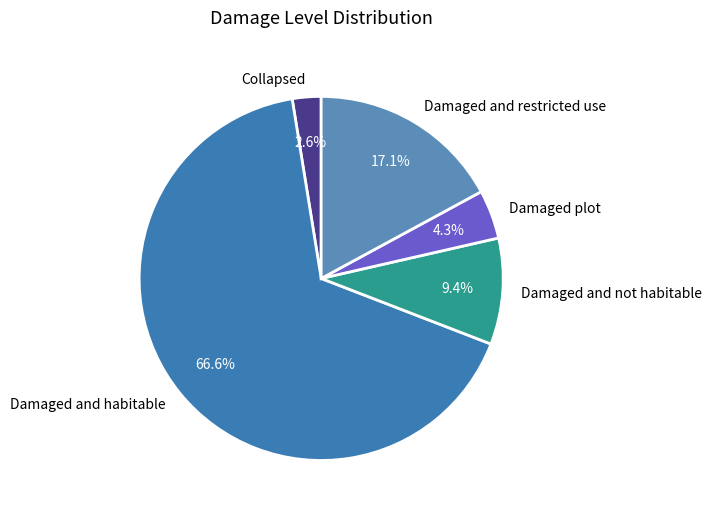

Do Damaged and habitable and Damaged and not habitable together represent more than half of the pie?

Yes